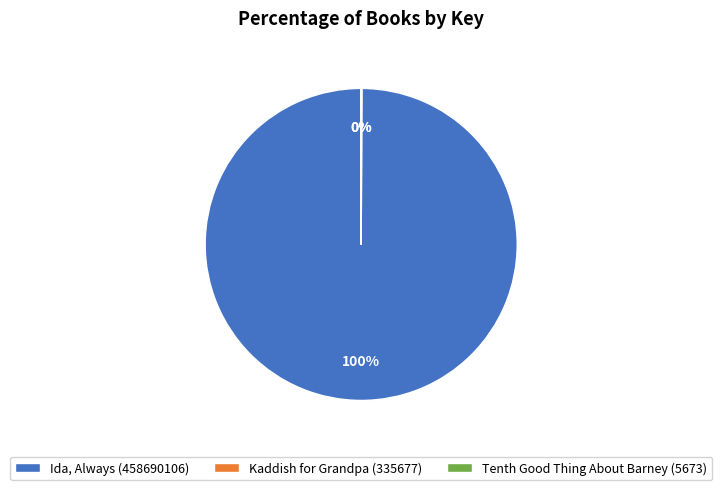

What is the largest slice in the pie chart?

Ida, Always (458690106)